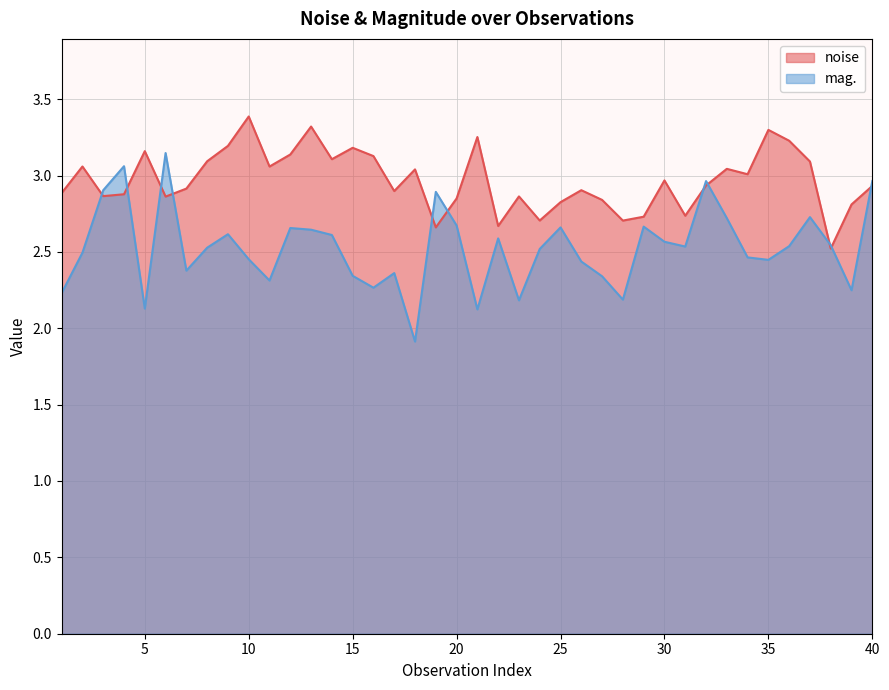

List the series in order of their peak value, highest first.

noise, mag.